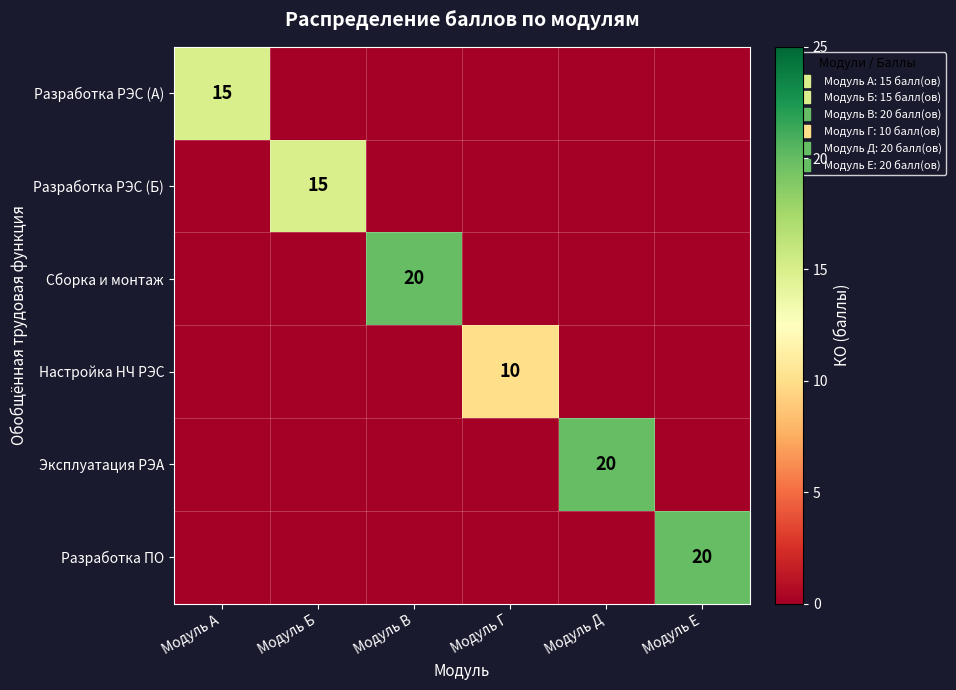

Is it true that Разработка РЭС (А) equals 0 at Модуль Б?

True